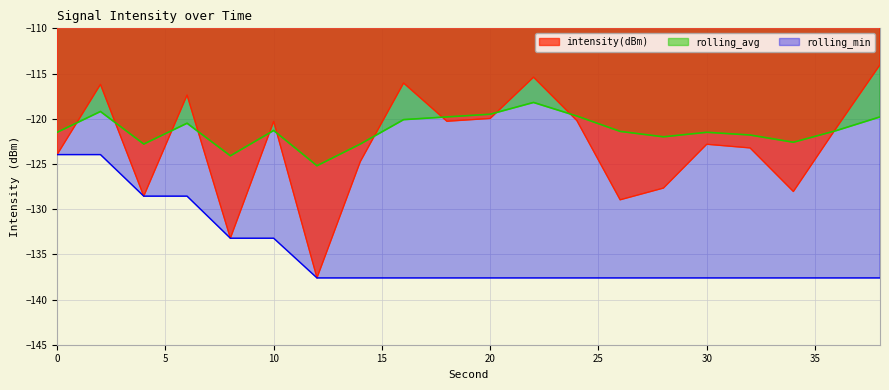

Is it true that intensity(dBm) equals -37.9 at 10?

False